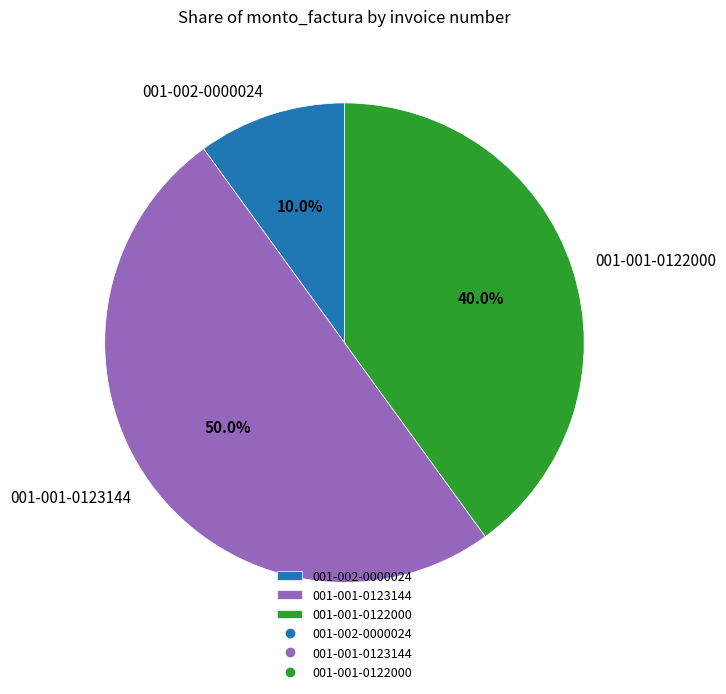

What is the total percentage of 001-001-0122000 and 001-001-0123144?

90.0%